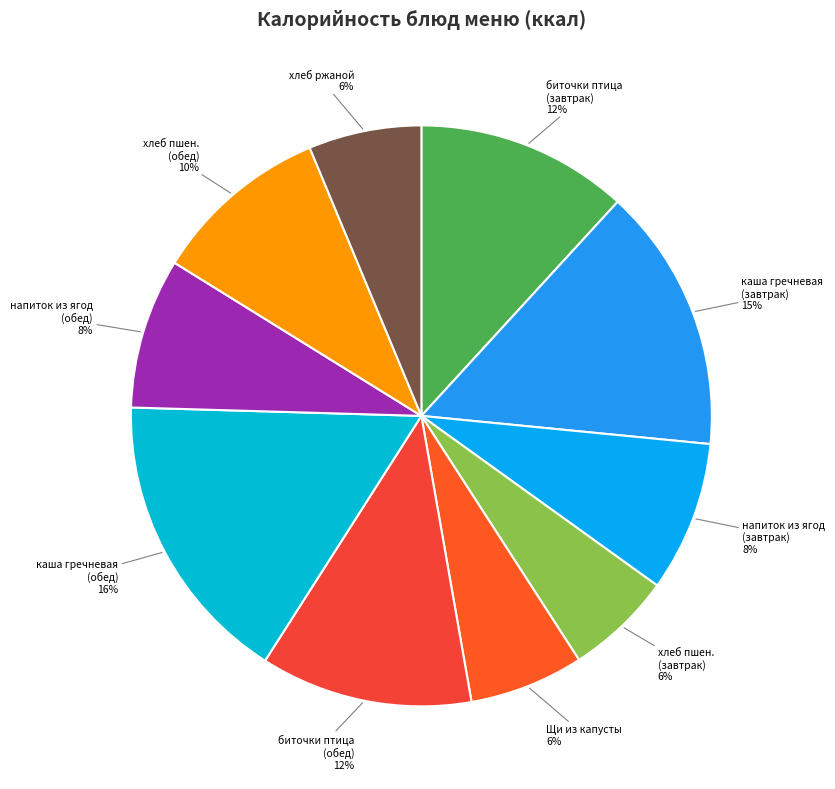

True or false: каша гречневая (завтрак) accounts for 29% of the total.

False